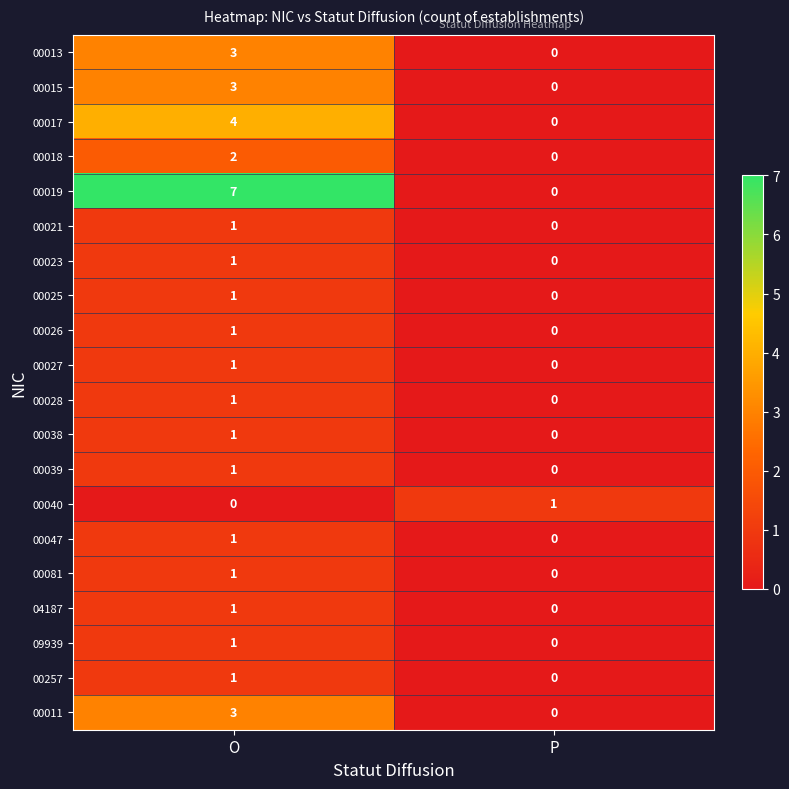

Which series changed the most between O and P?

00019